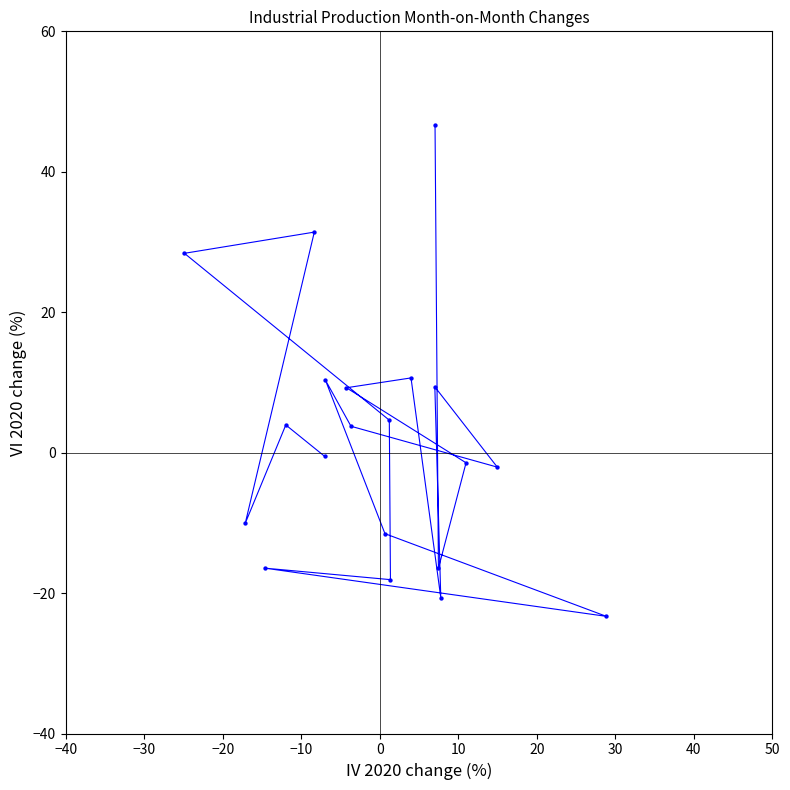

What is the range of Y values (max minus min)?

69.9